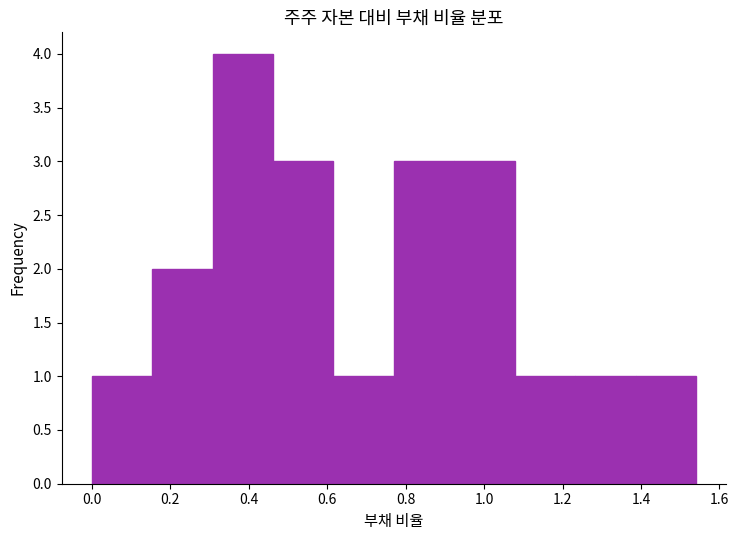

What is the height of the bar covering 0.462 to 0.616 on the x-axis? Neither the bar edges nor the heights are printed on the chart, so give them approximately, as read against the axes.

3